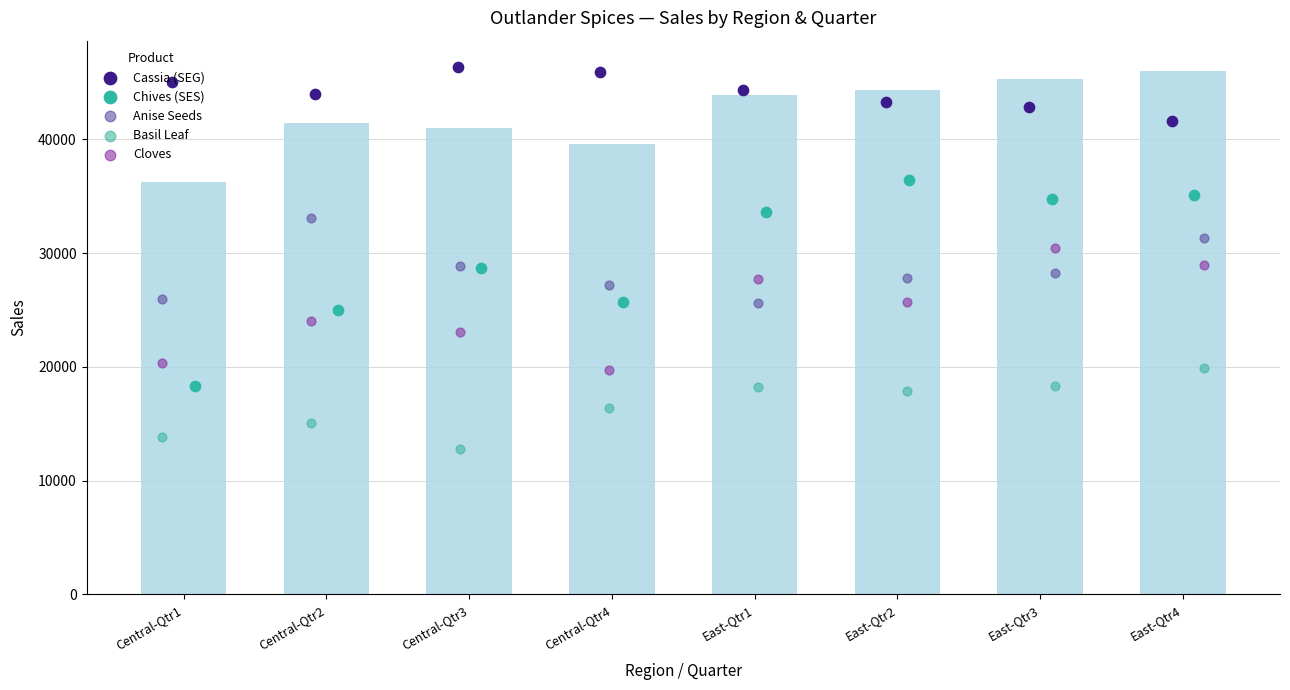

Is the value of Chives (SES) at Central-Qtr2 greater than the value of Basil Leaf at Central-Qtr2?

Yes